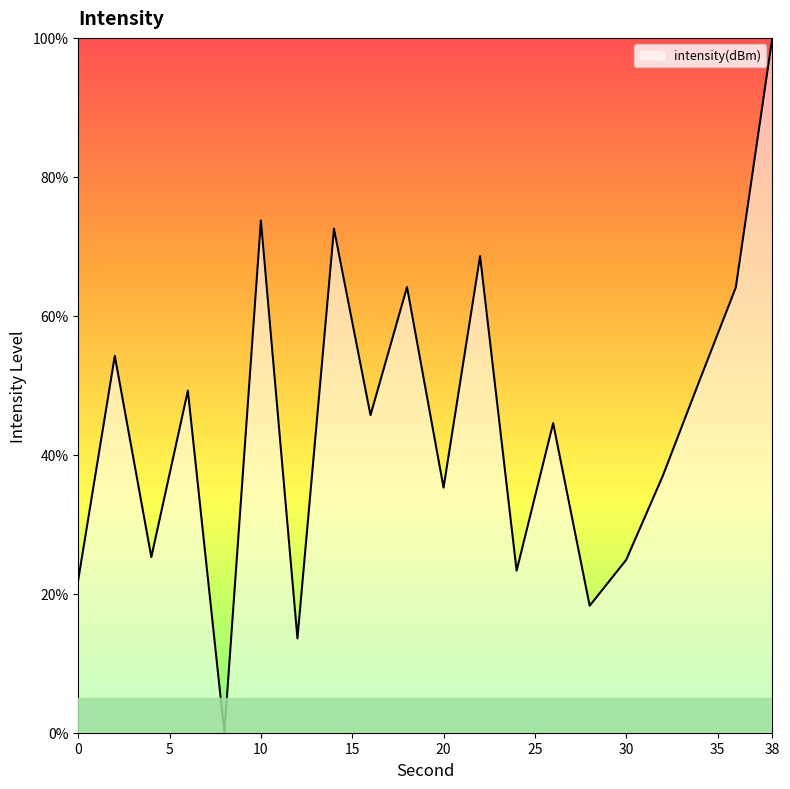

What is the difference between the maximum and minimum values?

100.0